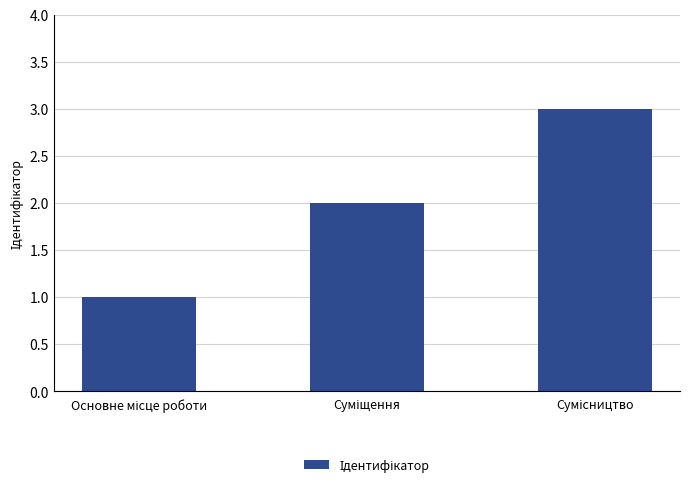

What is the sum of all values?

6